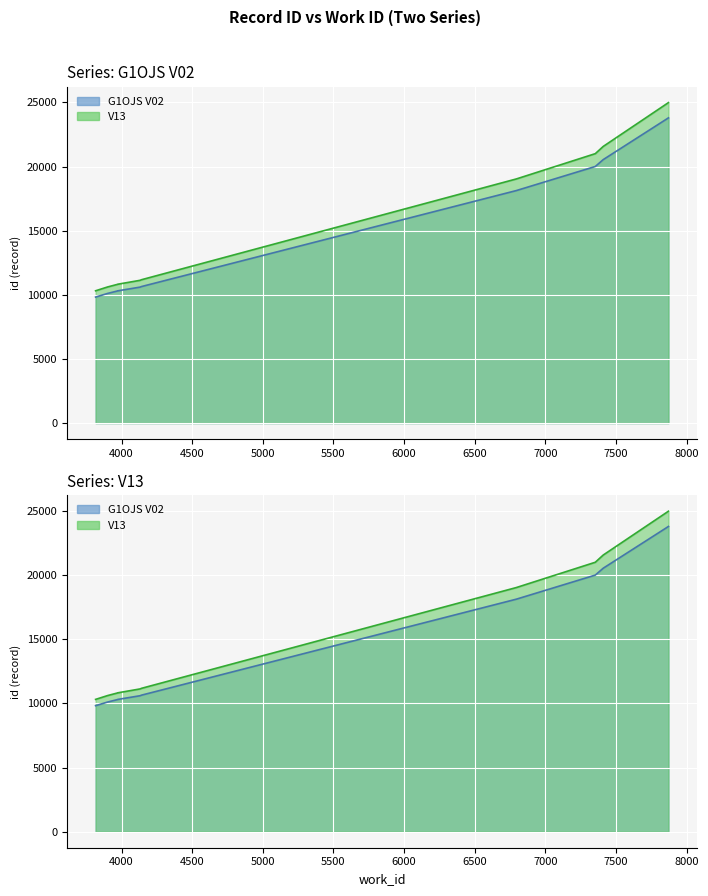

True or false: V13 and G1OJS V02 cross at least once.

False